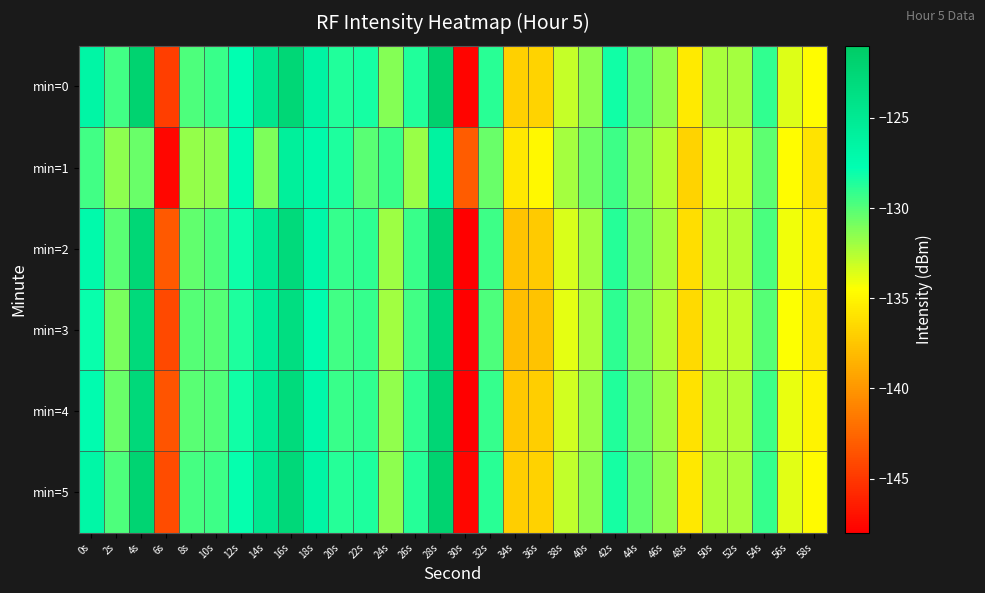

What is the spread (max minus min) of values at 36s?

2.7